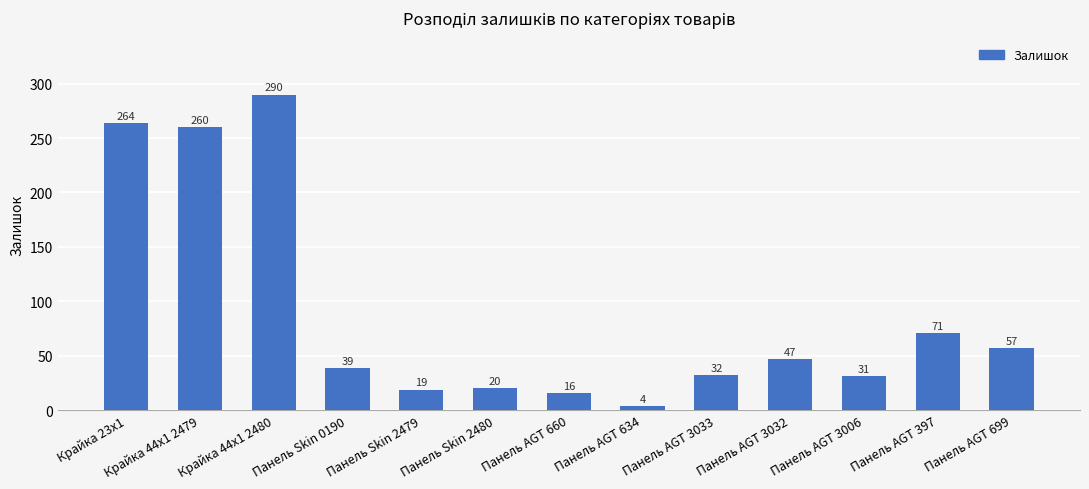

What is the smallest value displayed?

4